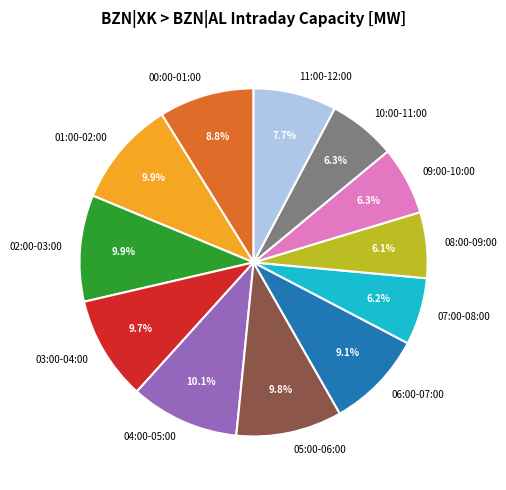

Is the sum of 07:00-08:00 and 04:00-05:00 greater than half?

No